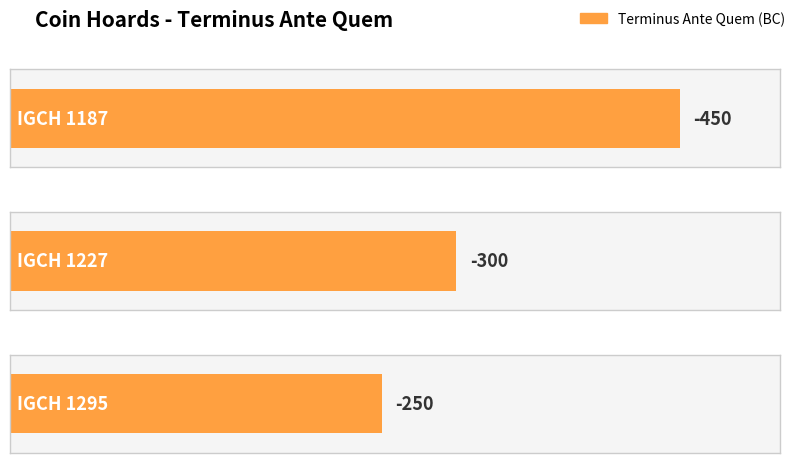

Reading right to left, list all the values displayed in this chart.

IGCH 1295=-250	IGCH 1227=-300	IGCH 1187=-450